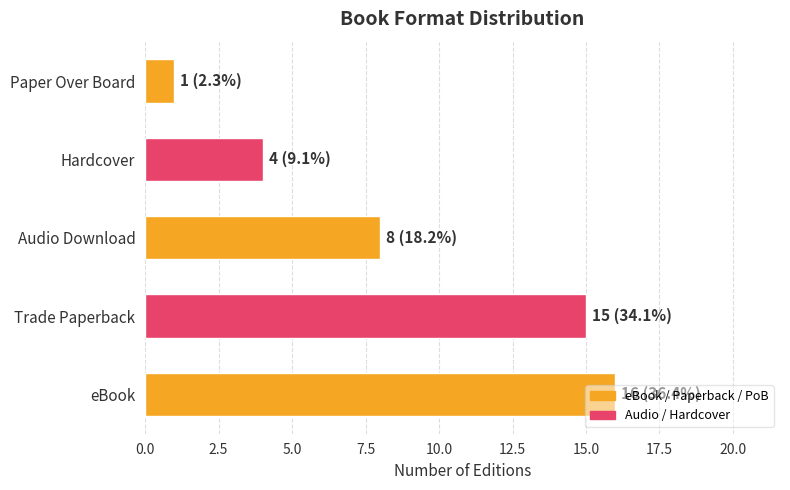

Which has a higher value, Paper Over Board or eBook?

eBook